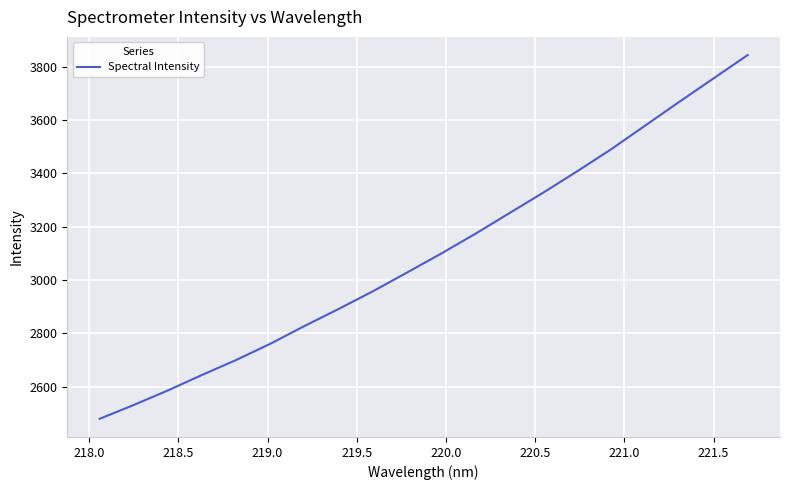

What is the difference between the second highest and minimum values?

1277.2